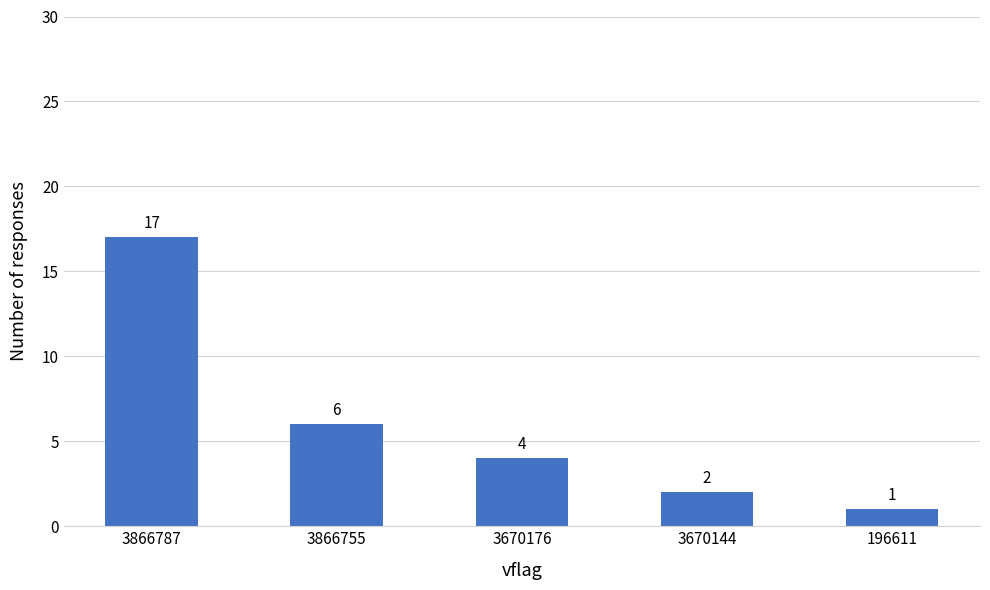

How many values are below 4?

2